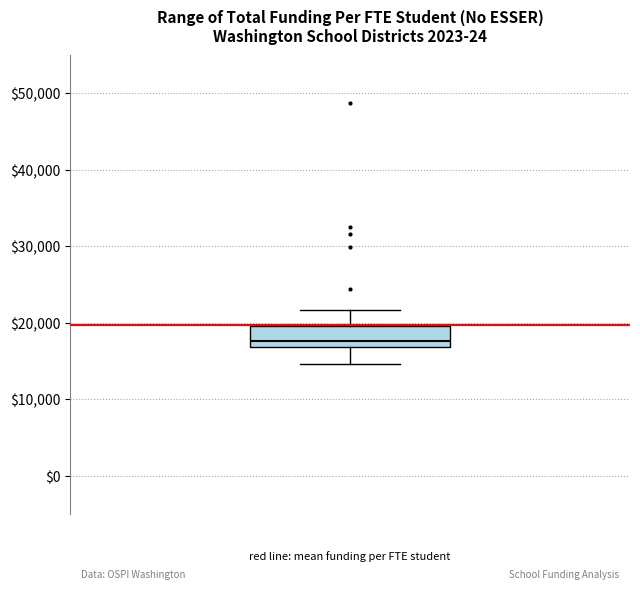

Transcribe this box plot: give where the median line is, the range the box spans, and where the two whiskers end, as read against the y-axis. The values are not printed on the chart, so give them approximately, as read against the axis.

median 18000, box 17000 to 20000, whiskers 15000 to 22000